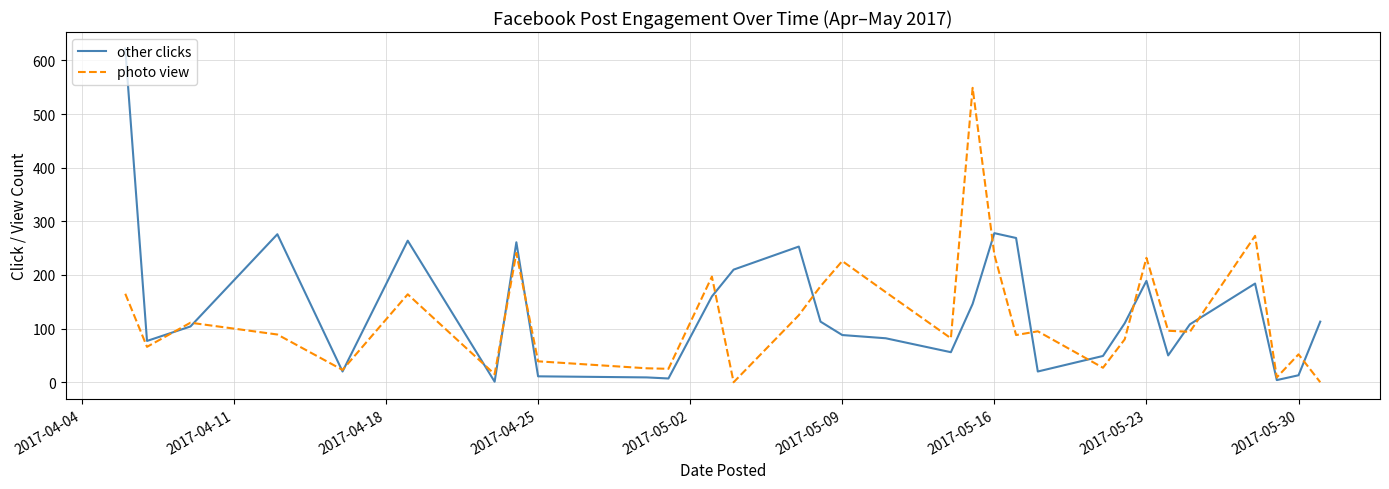

What is the maximum value shown in the chart?

622